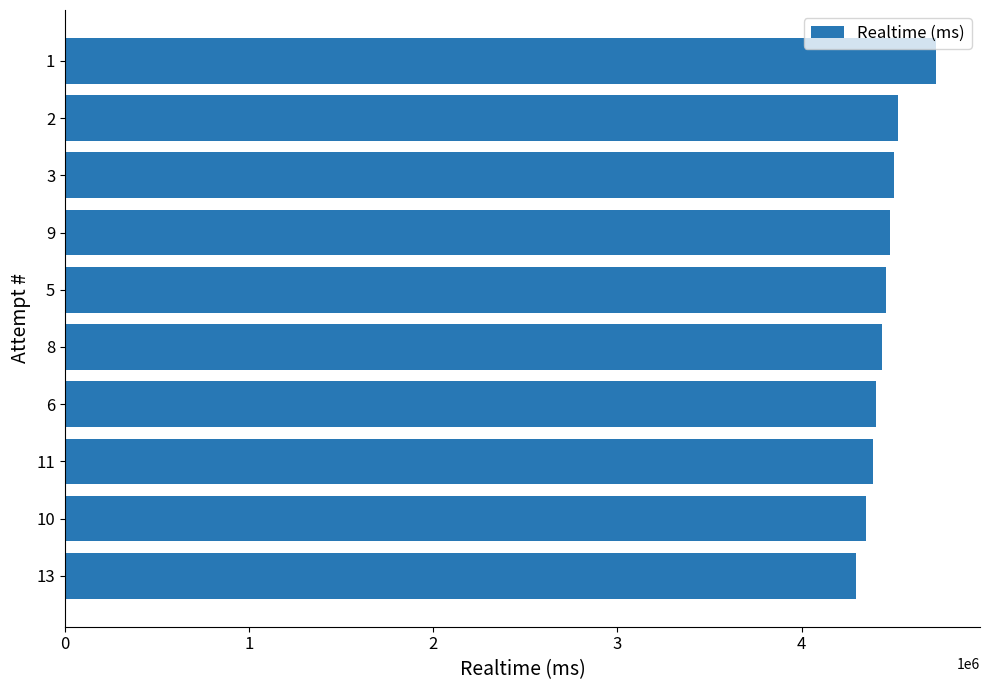

What is the maximum value shown in the chart?

4732162